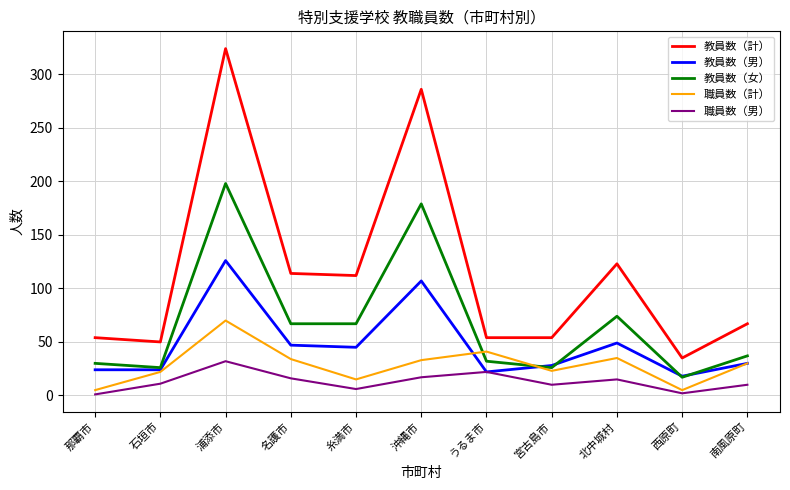

Read the 教員数（女） value at 名護市.

67